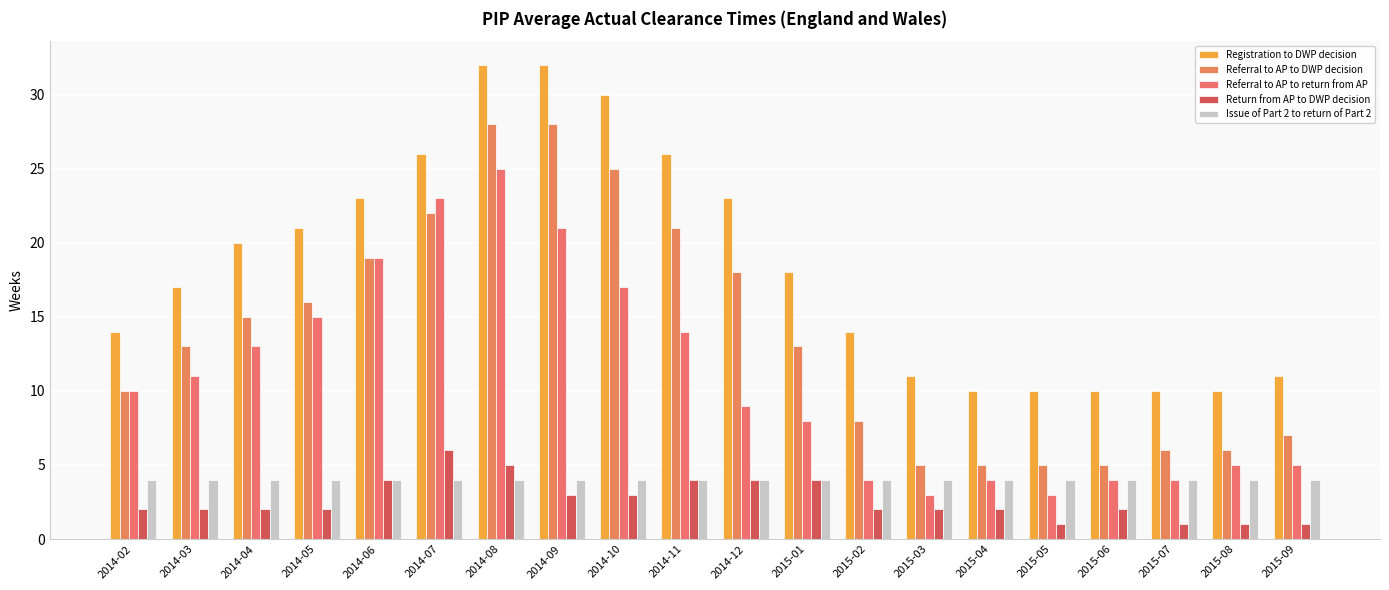

Are the bars grouped side by side (vs. stacked)?

Yes